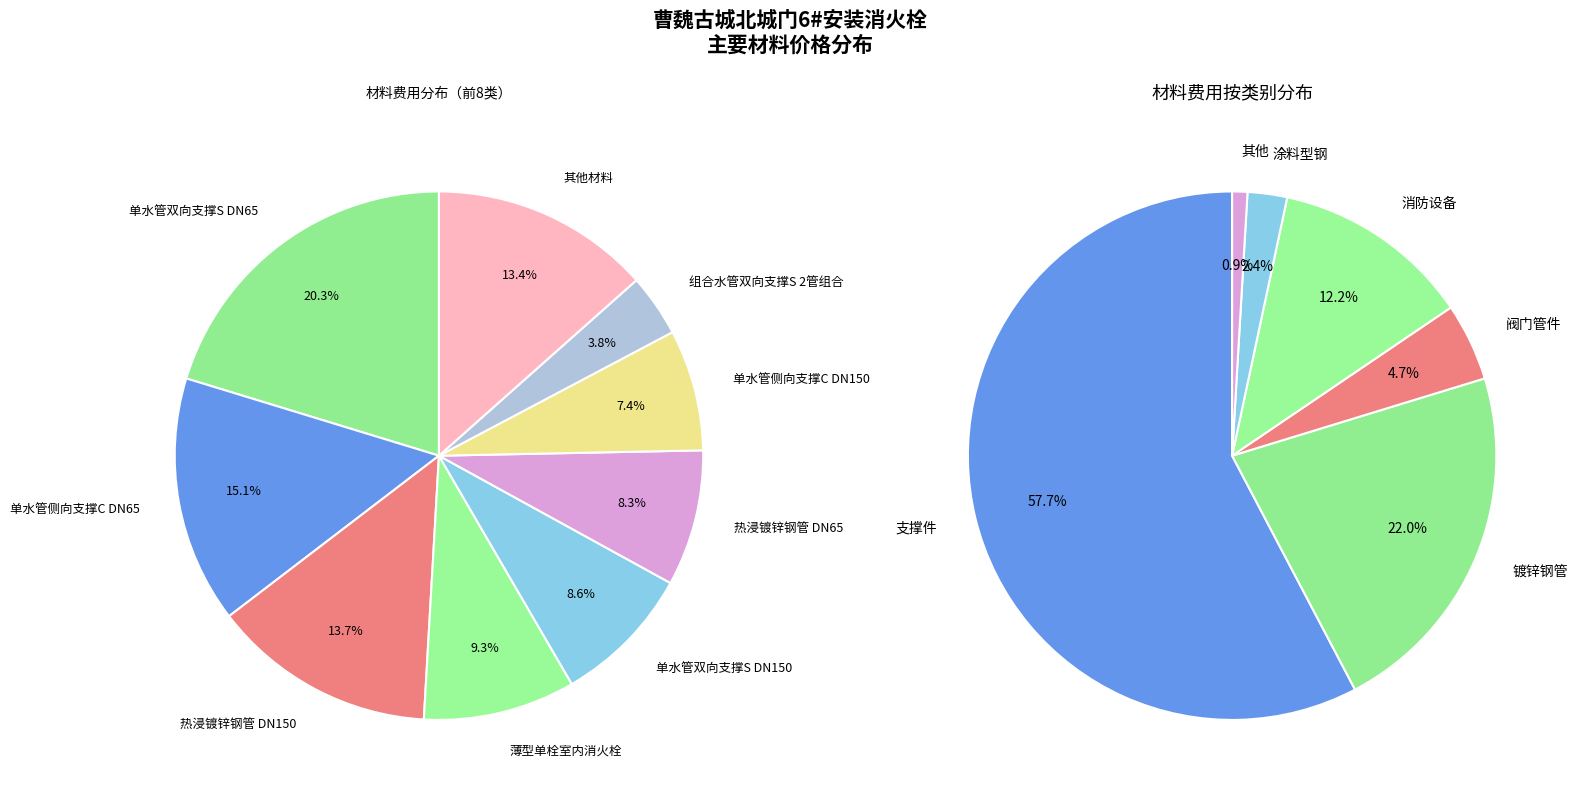

What is the largest slice in the pie chart?

单水管双向支撑S DN65